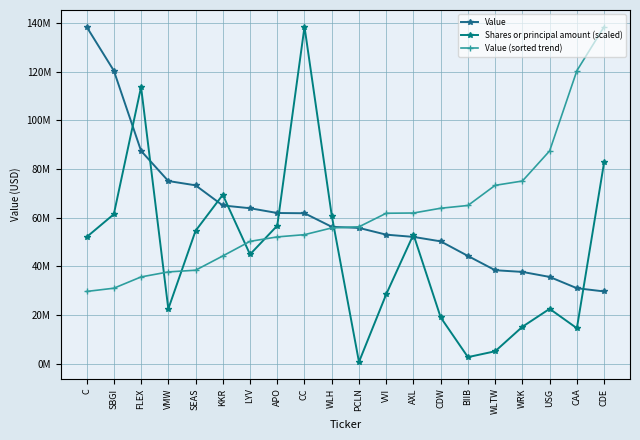

What are all the series names shown in the legend?

Value, Shares or principal amount (scaled), Value (sorted trend)